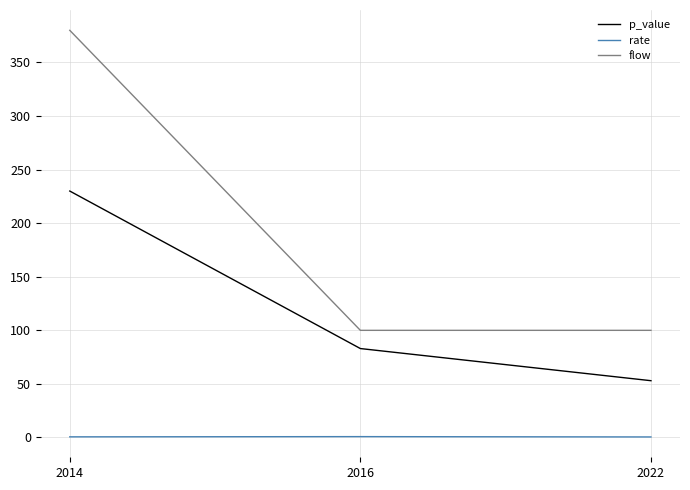

Is it true that p_value equals 101.2 at 2014?

False